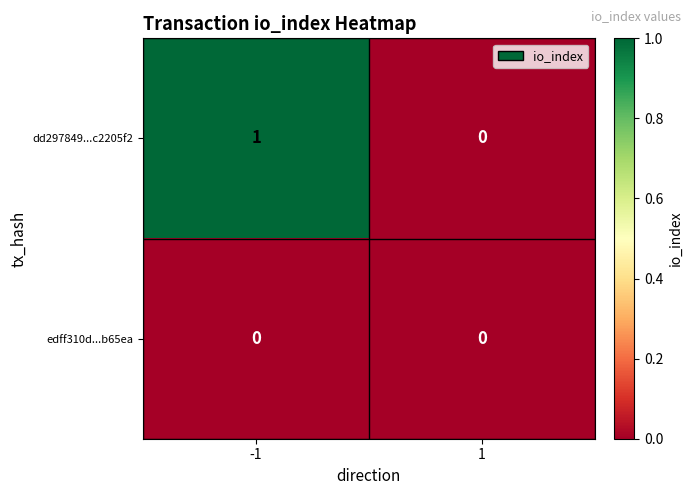

Reading left to right, list all the values displayed in this chart.

dd297849...c2205f2: 1	0
edff310d...b65ea: 0	0